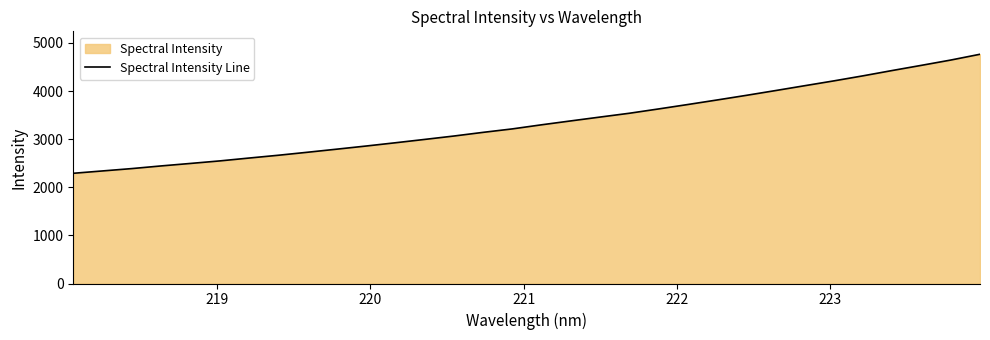

What is the smallest value displayed?

2290.9